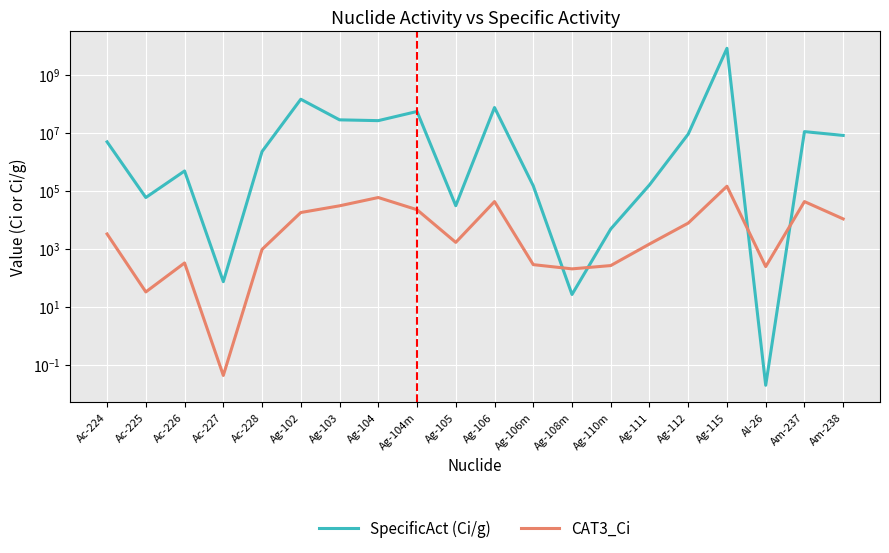

List the series in order of their overall mean, highest first.

SpecificAct (Ci/g), CAT3_Ci